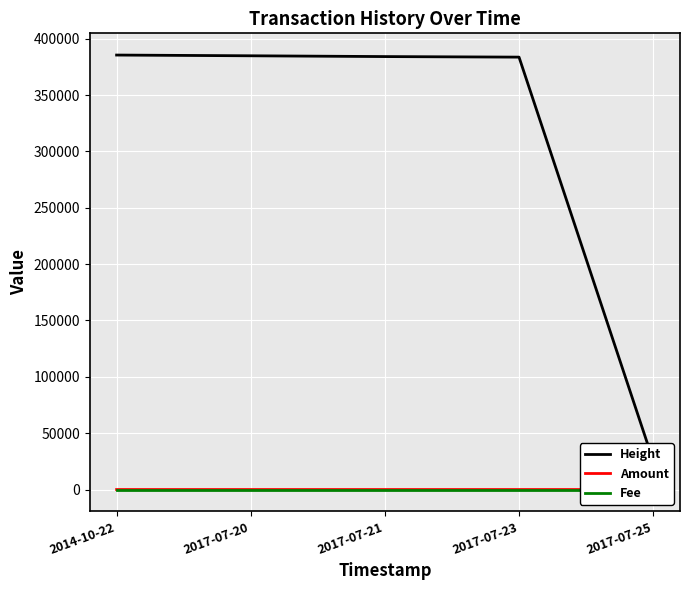

What is the difference between the Height values at 2017-07-23 and 2017-07-21?

493